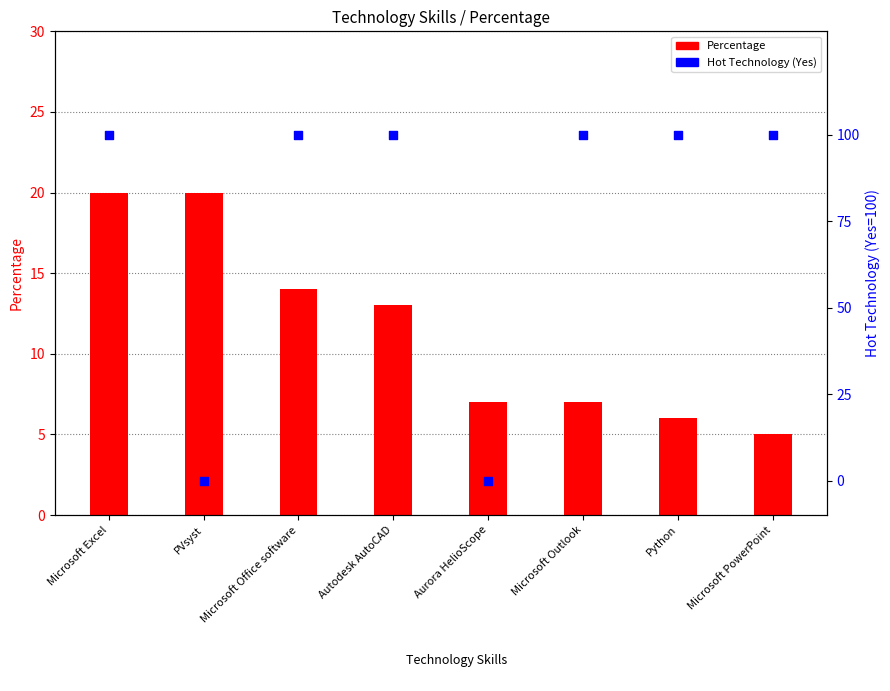

At which category is the sum across all series the highest?

Microsoft Excel